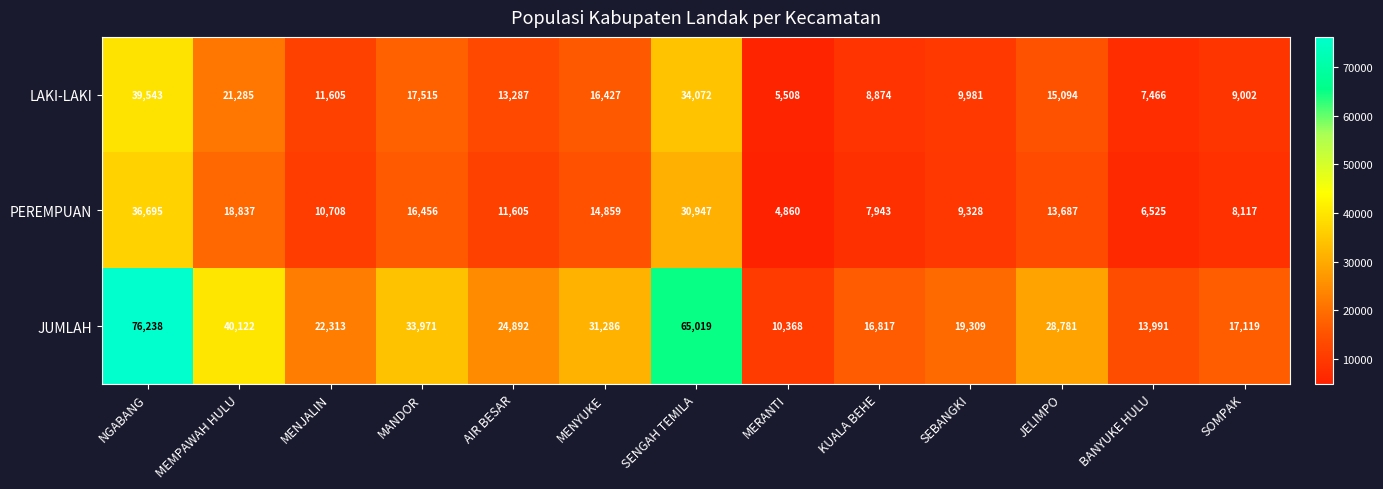

At which category does the chart reach its peak across all series?

NGABANG